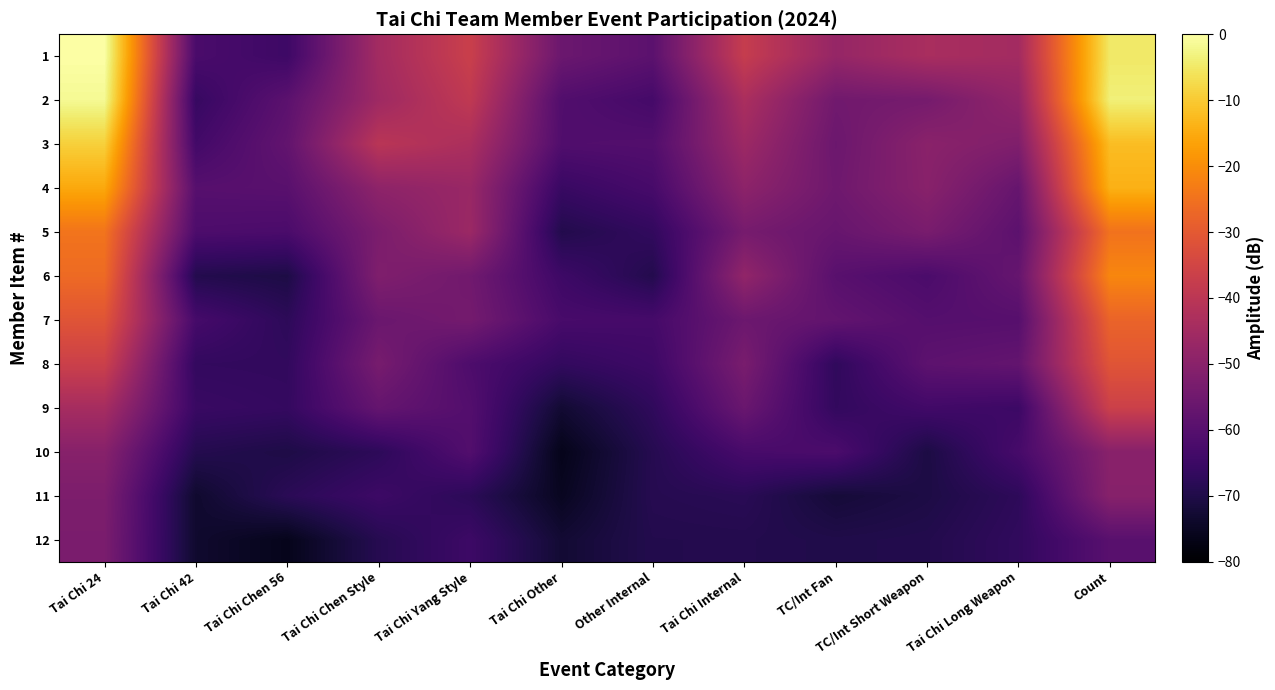

What is the total value across all series at Tai Chi Chen 56?

-788.5